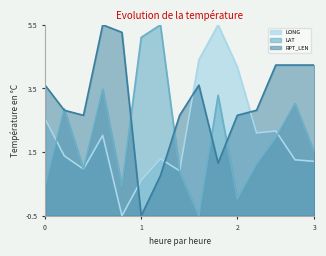

What is the minimum value for LAT?

-0.5